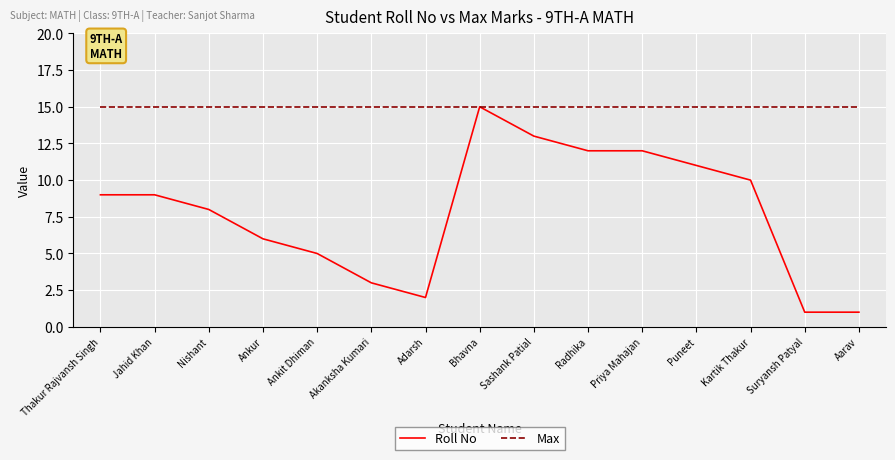

What is the maximum value shown in the chart?

15